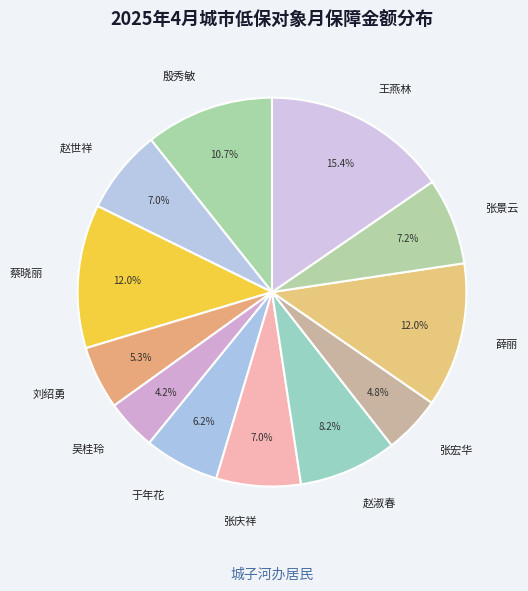

Is there any slice that represents more than half of the pie?

No